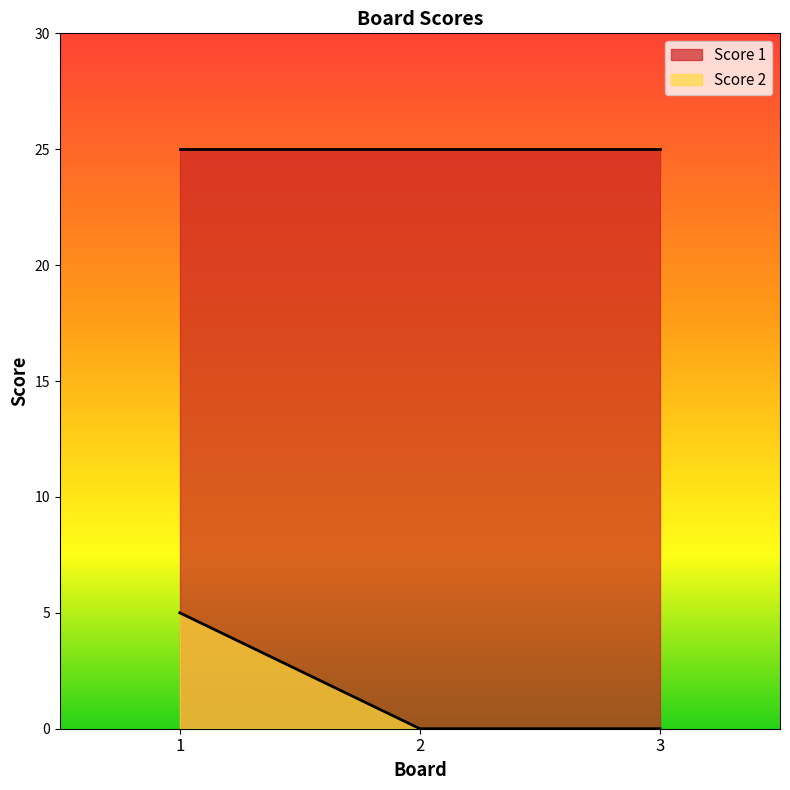

How many values are between 0 and 5?

3